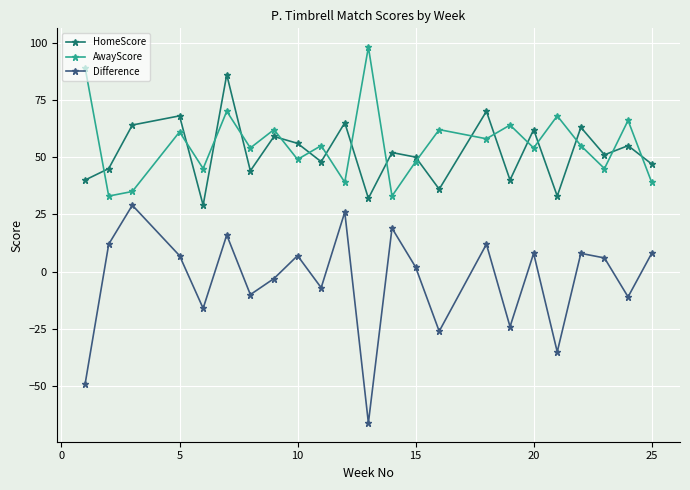

In HomeScore, how many points are lower than both neighbors (excluding endpoints)?

8